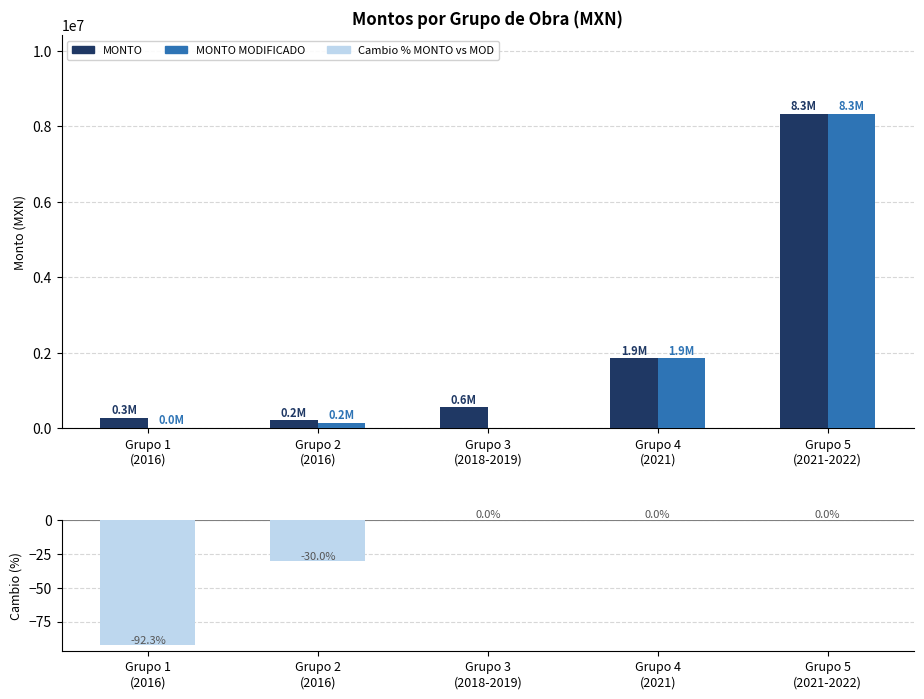

Reading left to right, list all the values displayed in this chart.

MONTO: 279310.0	214853.8	558619.9	1855829.5	8326189.5
MONTO MODIFICADO: 21485.4	150397.7	0.0	1855829.5	8326189.5
Cambio % MONTO vs MOD: -92.3	-30.0	0.0	0.0	0.0